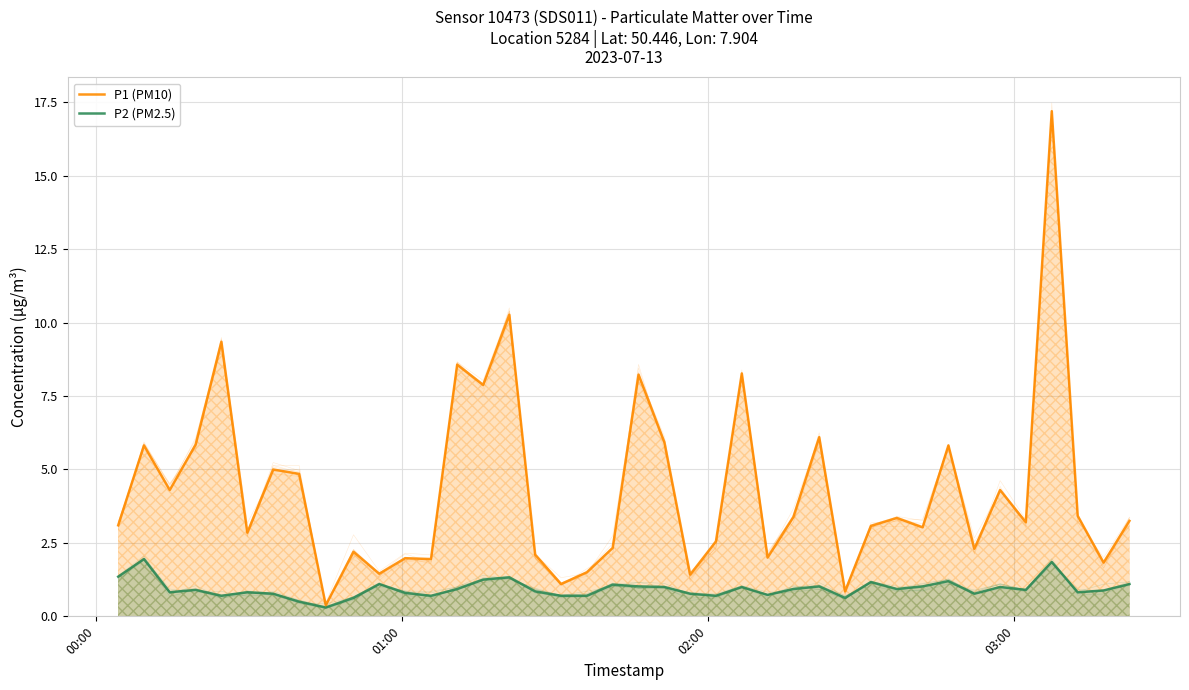

The P2 (PM2.5) series shows 0.9 at 7. True or false?

False